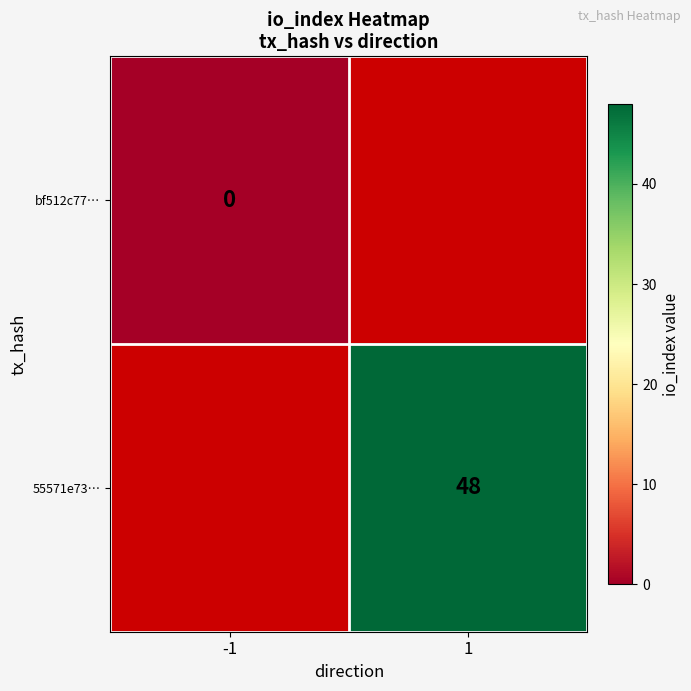

Rank the series at 1 from lowest to highest value.

bf512c77…, 55571e73…